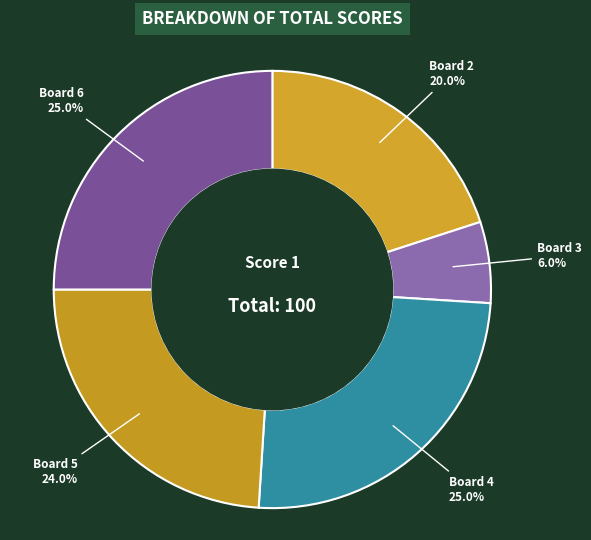

Count the number of slices in the pie.

5